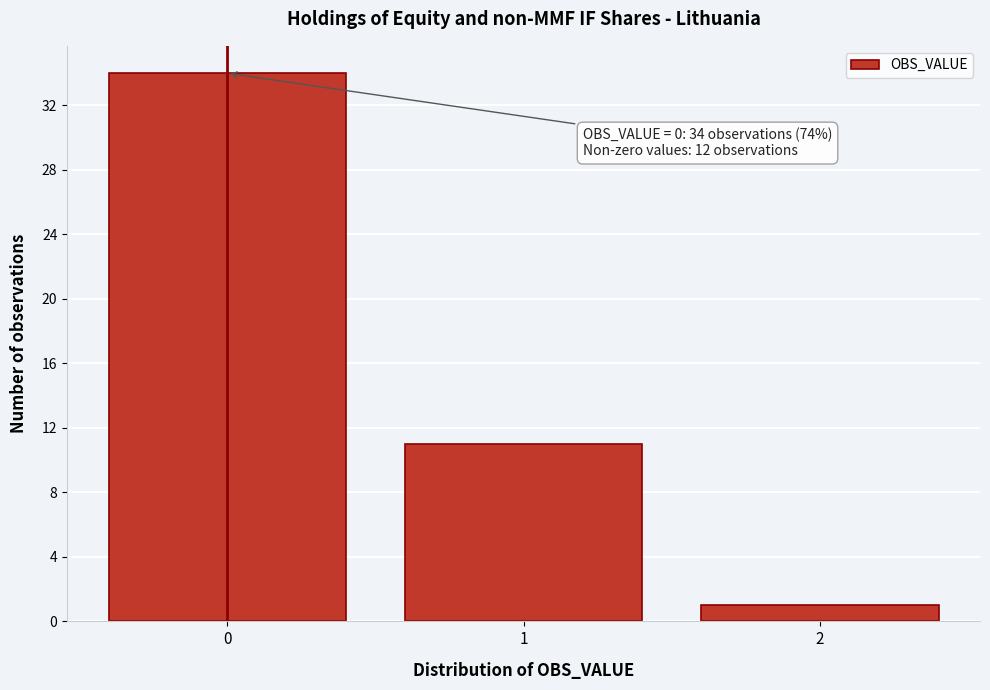

Which range on the x-axis has the tallest bar?

-0.5 to 0.5